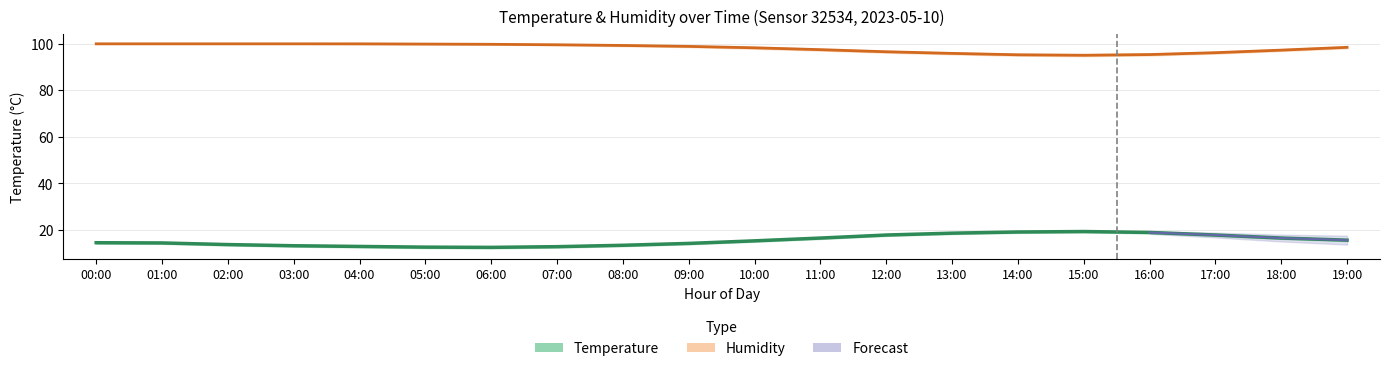

Reading right to left, list all the values displayed in this chart.

temperature: 15.6	16.5	17.8	18.9	19.3	19.1	18.6	17.8	16.5	15.3	14.2	13.4	12.8	12.5	12.6	12.9	13.2	13.7	14.4	14.5
temp_upper: 16.0	16.9	18.2	19.3	19.7	19.5	19.0	18.2	16.9	15.7	14.6	13.8	13.2	12.9	13.0	13.3	13.6	14.1	14.8	14.9
temp_lower: 15.2	16.1	17.4	18.5	18.9	18.7	18.2	17.4	16.1	14.9	13.8	13.0	12.4	12.1	12.2	12.5	12.8	13.3	14.0	14.1
humidity: 98.4	97.2	96.1	95.3	95.0	95.2	95.8	96.5	97.4	98.2	98.8	99.2	99.5	99.7	99.8	99.9	99.9	99.9	99.9	99.9
humidity_upper: 98.8	97.6	96.5	95.7	95.4	95.6	96.2	96.9	97.8	98.6	99.1	99.5	99.7	99.8	99.9	99.9	99.9	99.9	99.9	99.9
humidity_lower: 98.0	96.8	95.7	94.9	94.6	94.8	95.4	96.1	97.0	97.8	98.5	98.9	99.3	99.5	99.6	99.7	99.9	99.9	99.9	99.9